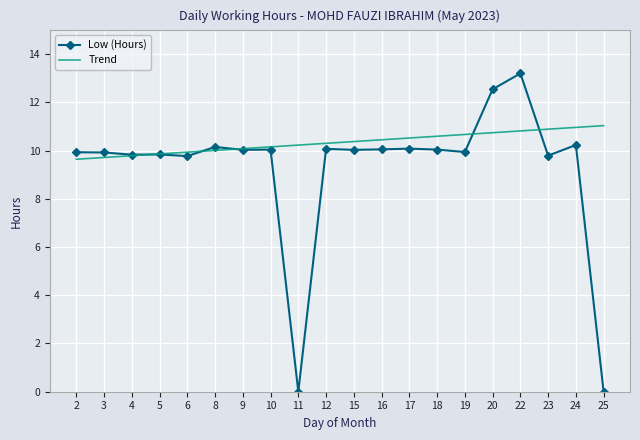

List the series in order of their peak value, lowest first.

Trend, Low (Hours)